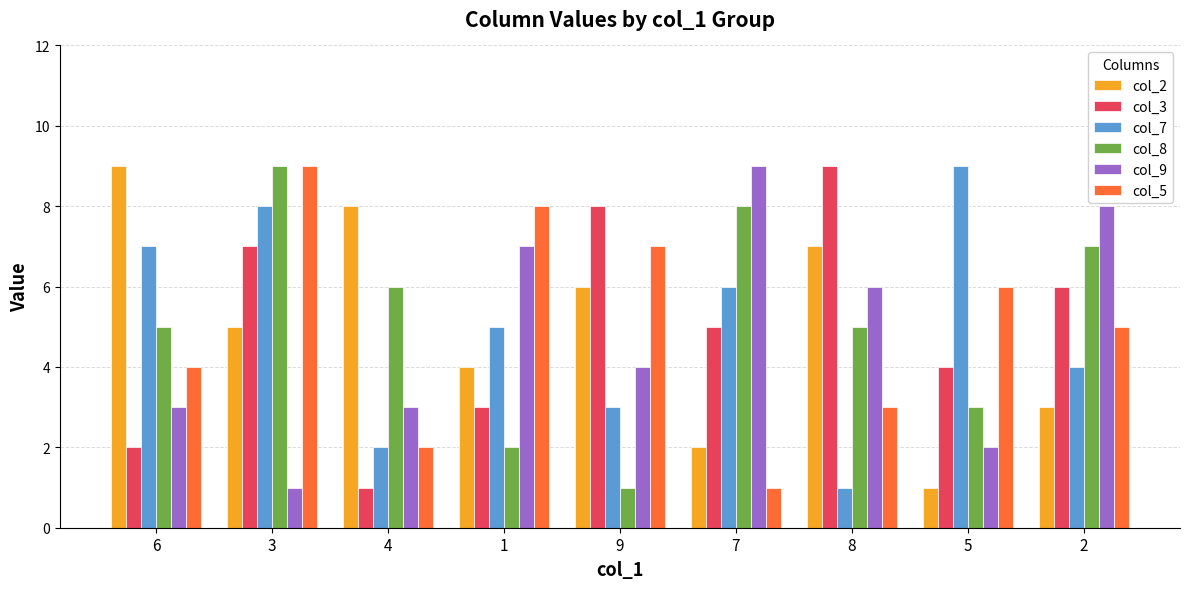

True or false: col_8 has a value of 10 at 2.

False